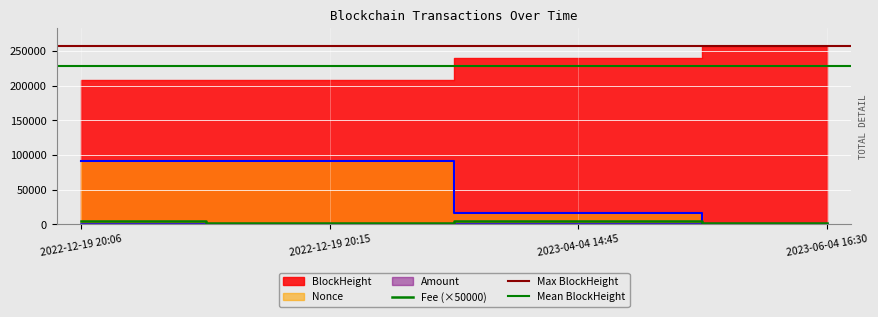

The Fee series shows 1500.0 at 2022-12-19 20:15. True or false?

True